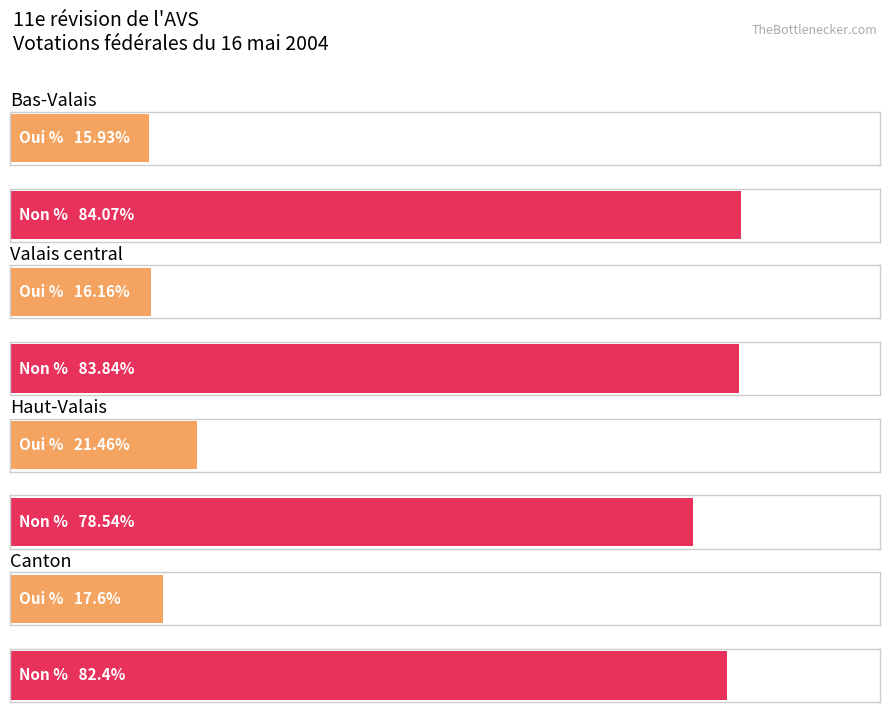

Reading left to right, extract all data points from this chart.

Oui %: Bas-Valais=15.9	Valais central=16.2	Haut-Valais=21.5	Canton=17.6
Non %: Bas-Valais=84.1	Valais central=83.8	Haut-Valais=78.5	Canton=82.4